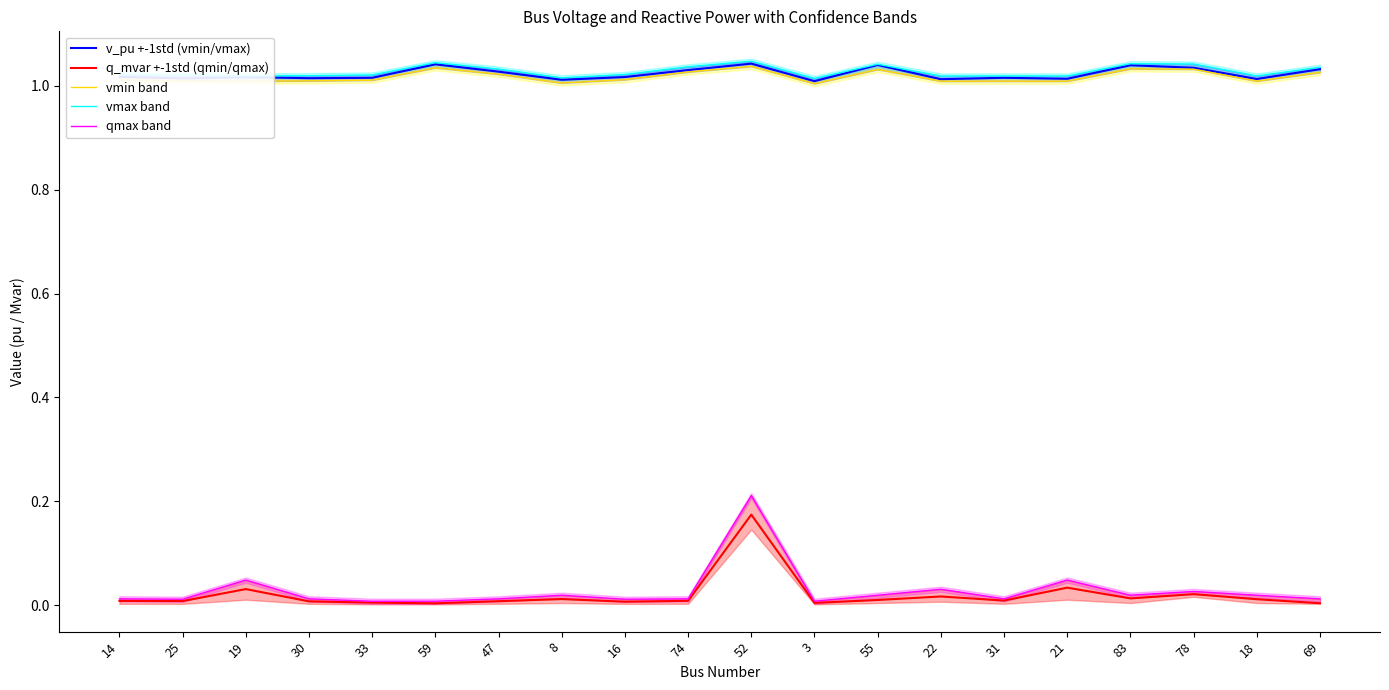

At which category does q_mvar +-1std (qmin/qmax) reach its first local peak?

19